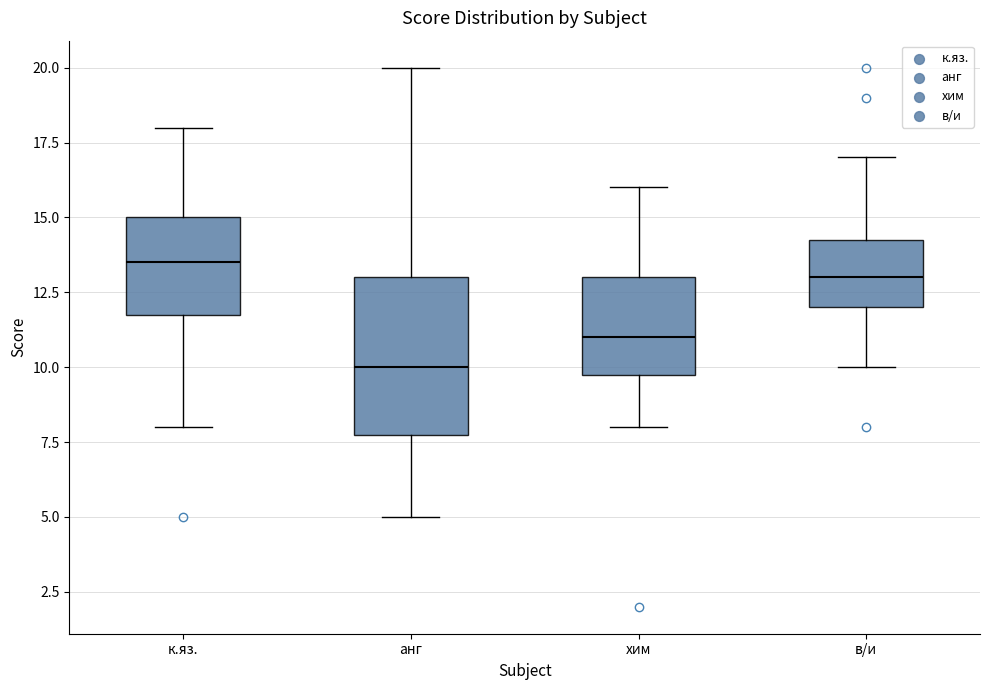

Where is the lower edge of the box for к.яз. on the y-axis? The values are not printed on the chart, so give them approximately, as read against the axis.

12.0